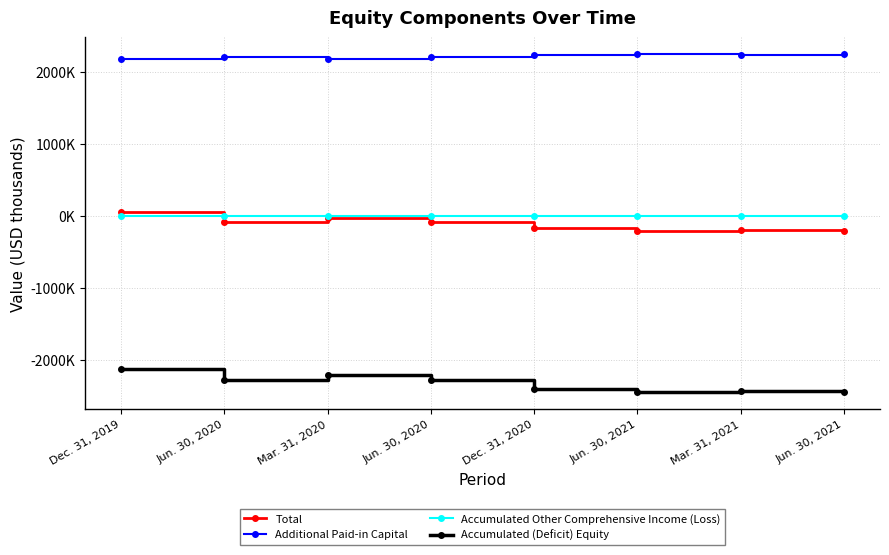

What are all the series names shown in the legend?

Total, Additional Paid-in Capital, Accumulated Other Comprehensive Income (Loss), Accumulated (Deficit) Equity